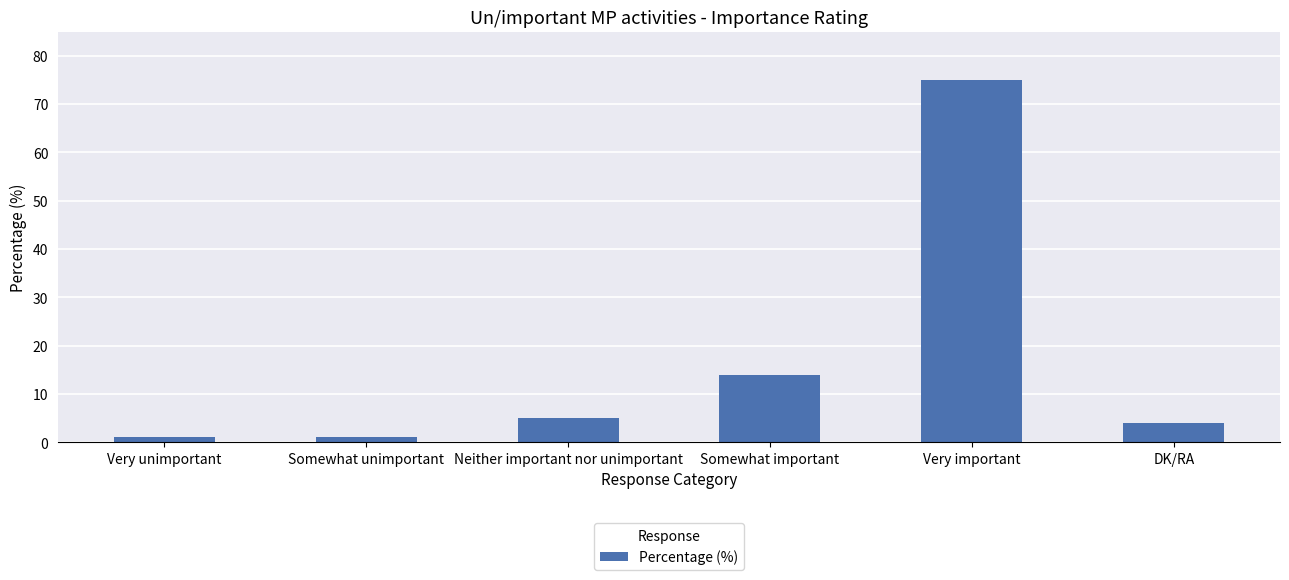

What position from the left is Very unimportant?

1